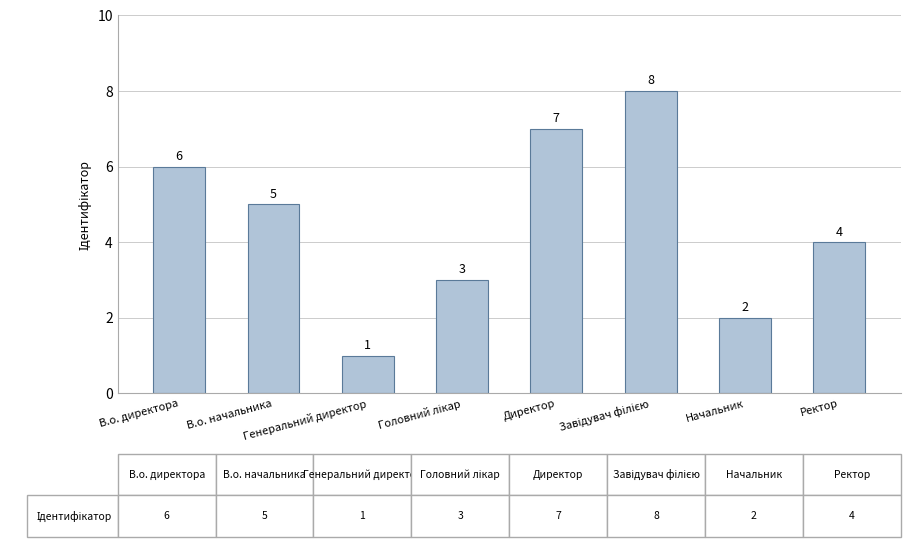

What is the change in value from Директор to Начальник?

-5